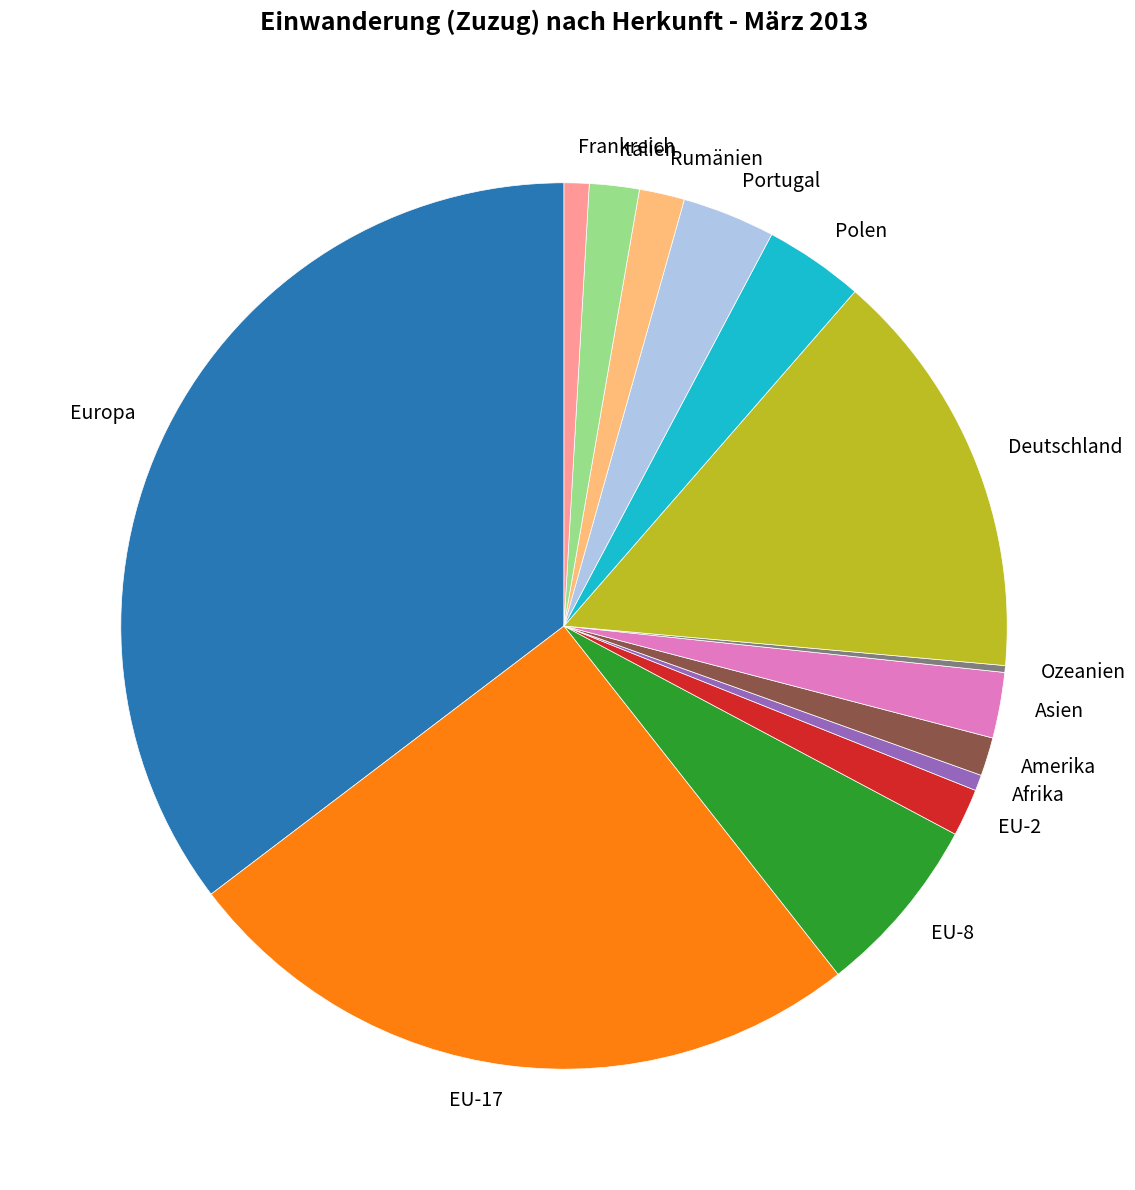

Which category has the biggest portion of the pie?

Europa